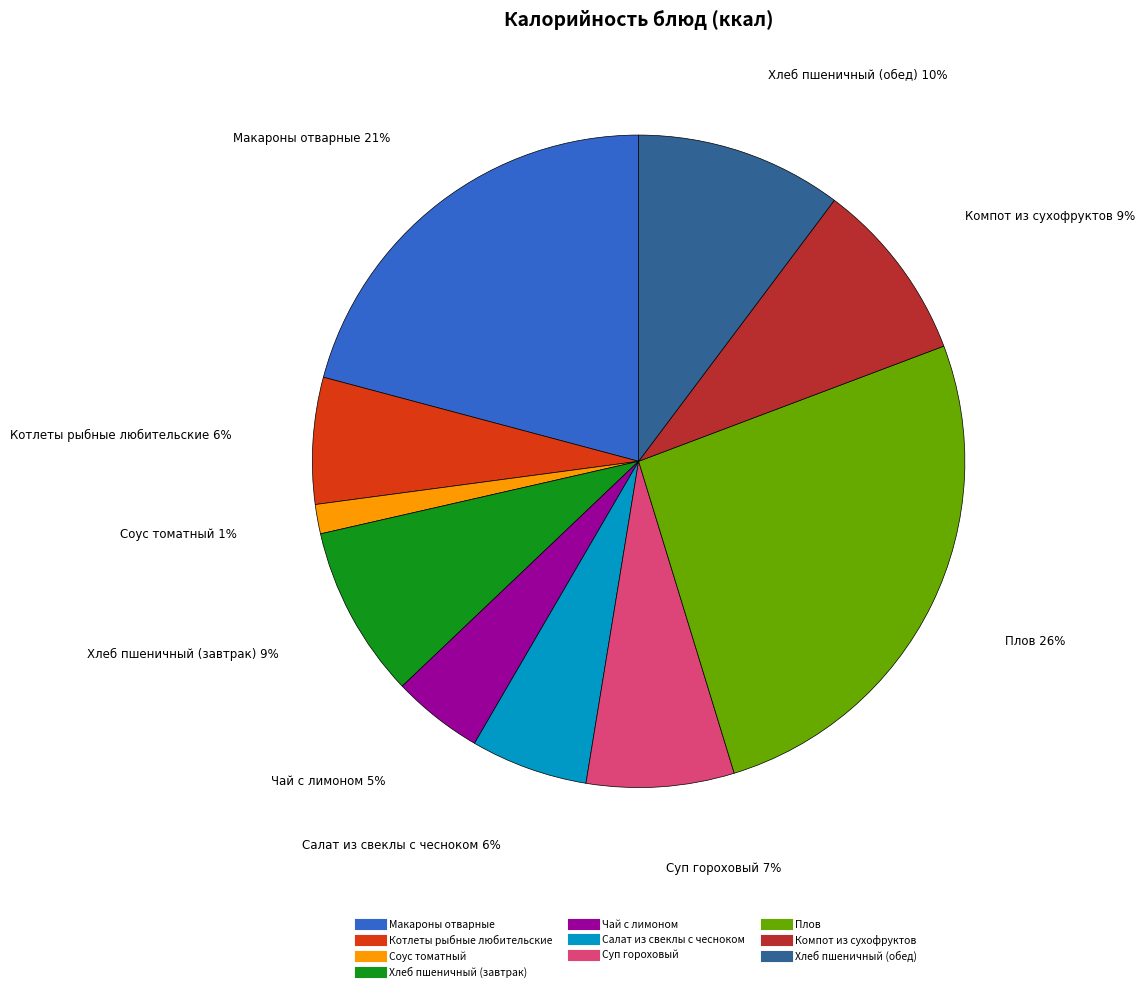

How many segments does this pie chart have?

10